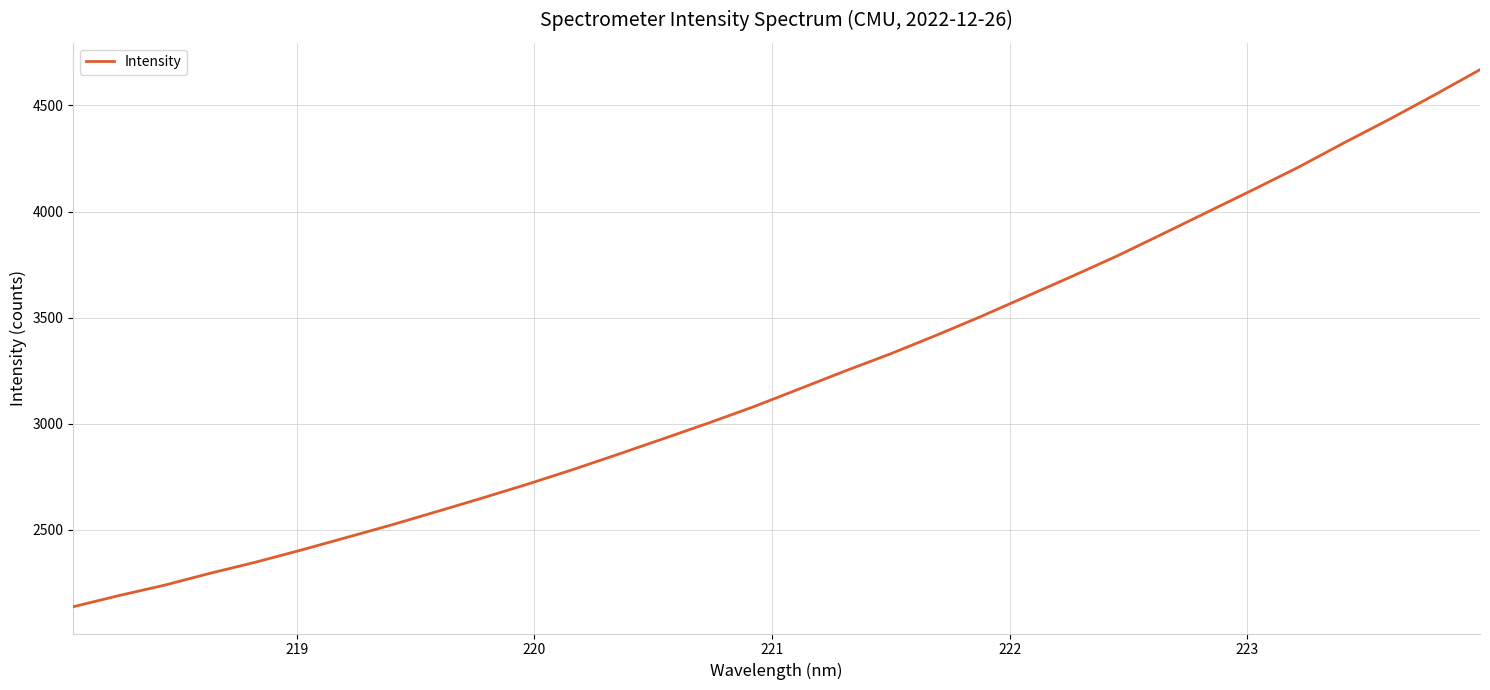

What is the difference between the maximum and minimum values?

2530.6